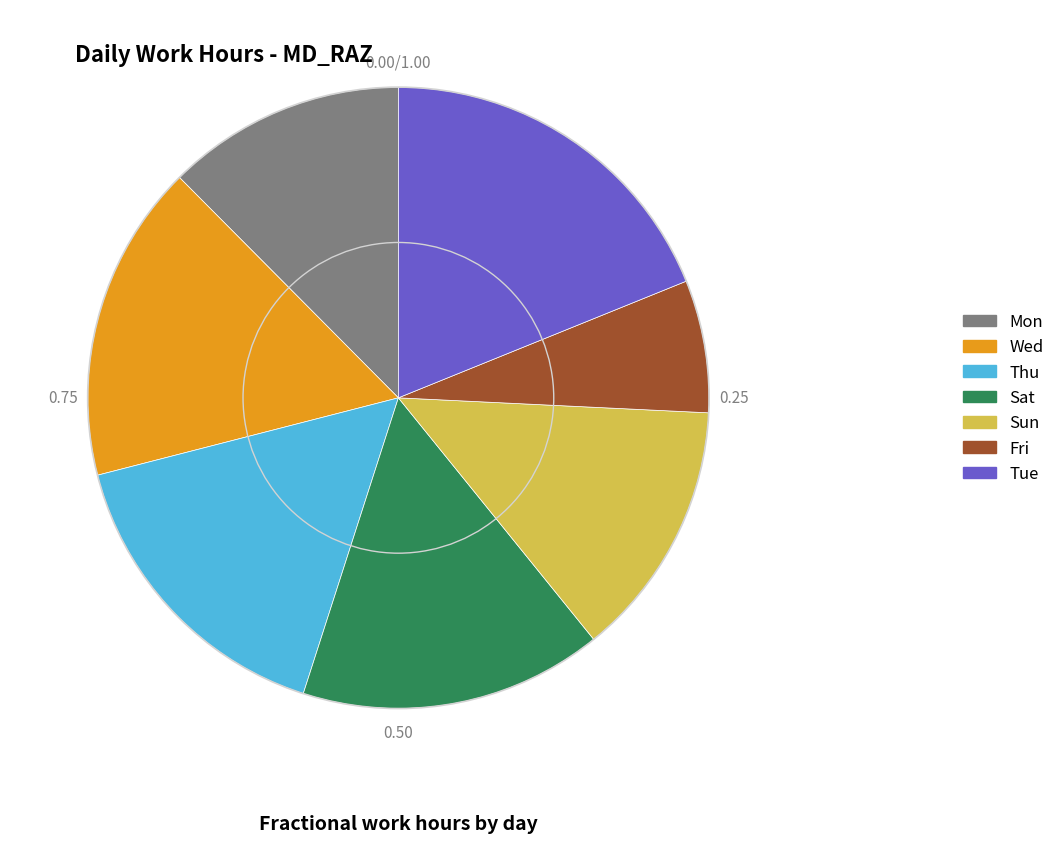

What is the ratio of the value at Tue to the value at Fri?

2.7